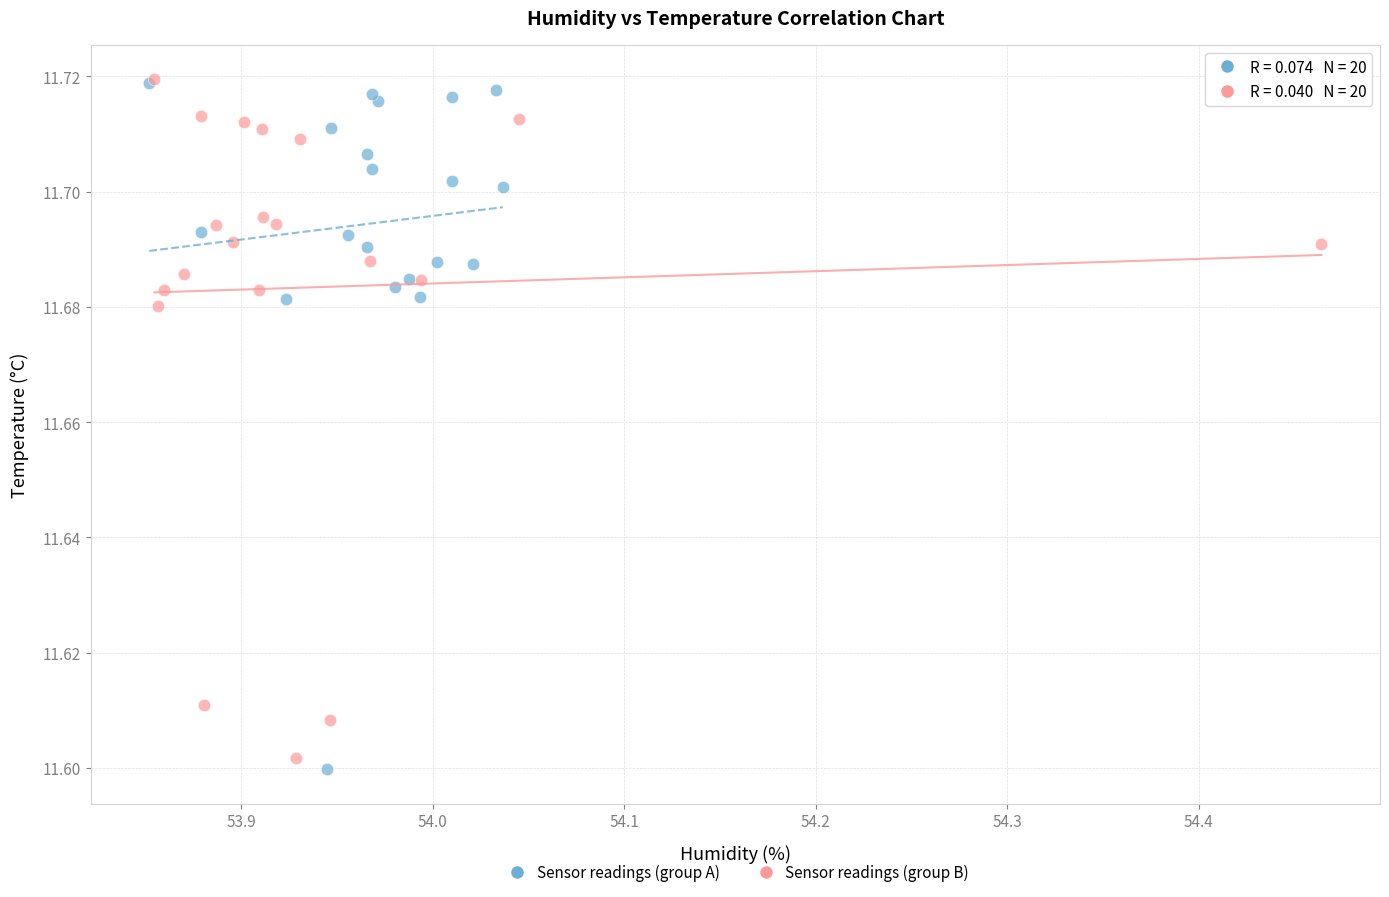

What are all the series names shown in the legend?

Sensor readings (group A), Sensor readings (group B)